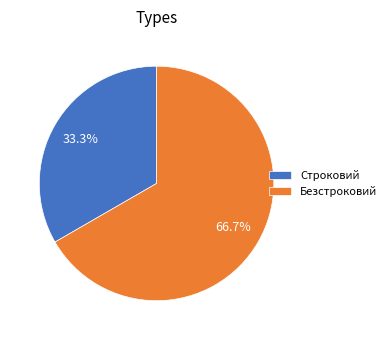

What percentage is the Строковий slice, to the nearest percent?

33%